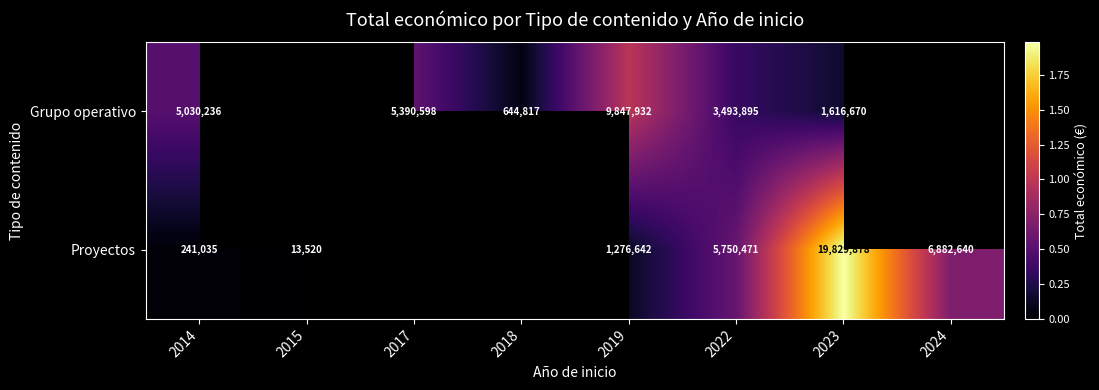

Which has a higher value, 2017 or 2019?

2019